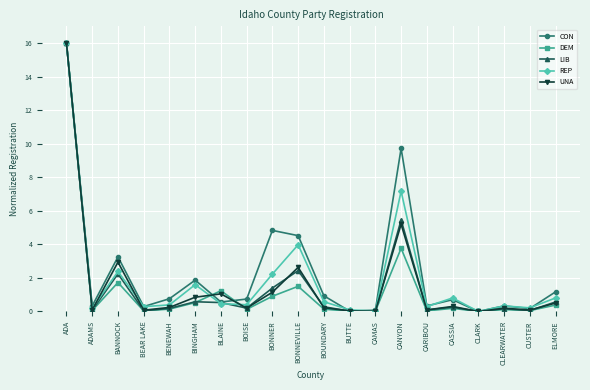

What is the total value across all series at BOISE?

1.7